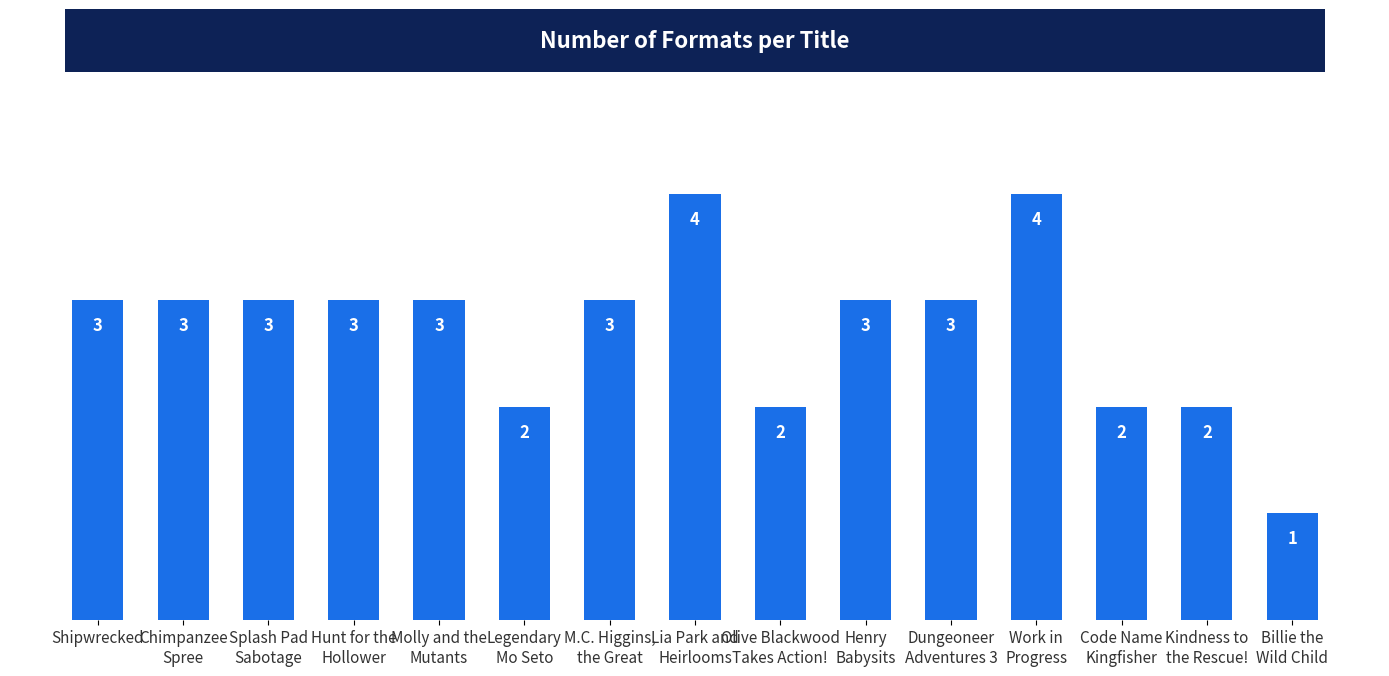

Reading left to right, extract all data points from this chart.

Shipwrecked=3	Chimpanzee
Spree=3	Splash Pad
Sabotage=3	Hunt for the
Hollower=3	Molly and the
Mutants=3	Legendary
Mo Seto=2	M.C. Higgins,
the Great=3	Lia Park and
Heirlooms=4	Olive Blackwood
Takes Action!=2	Henry
Babysits=3	Dungeoneer
Adventures 3=3	Work in
Progress=4	Code Name
Kingfisher=2	Kindness to
the Rescue!=2	Billie the
Wild Child=1